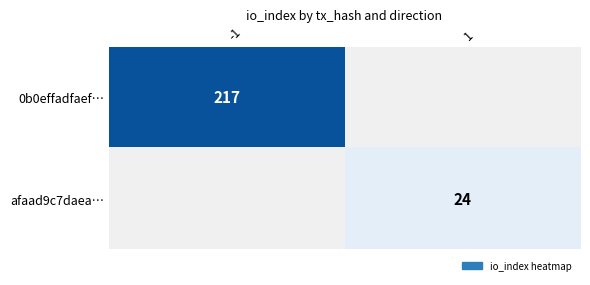

What is the maximum value shown in the chart?

217.0